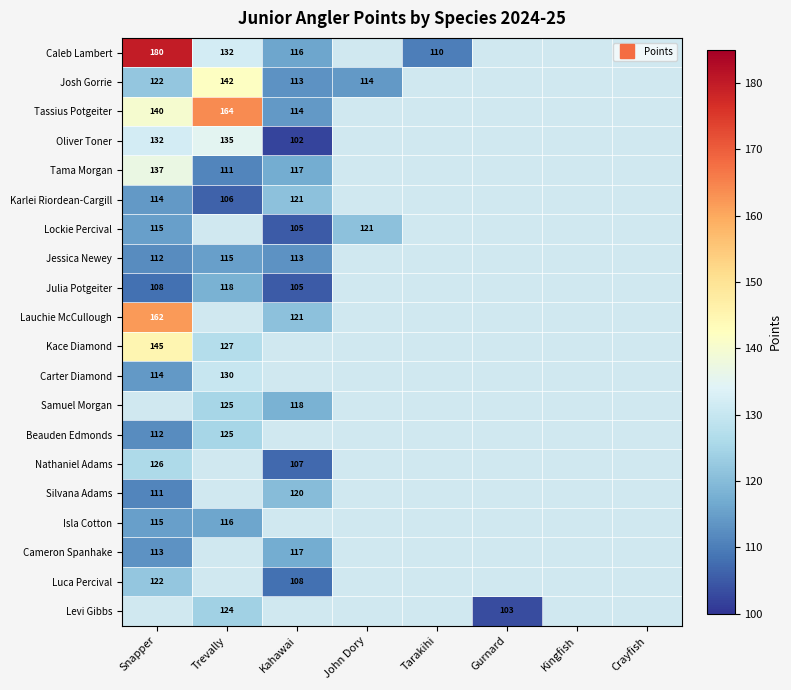

Which category has the highest value across all series?

Snapper